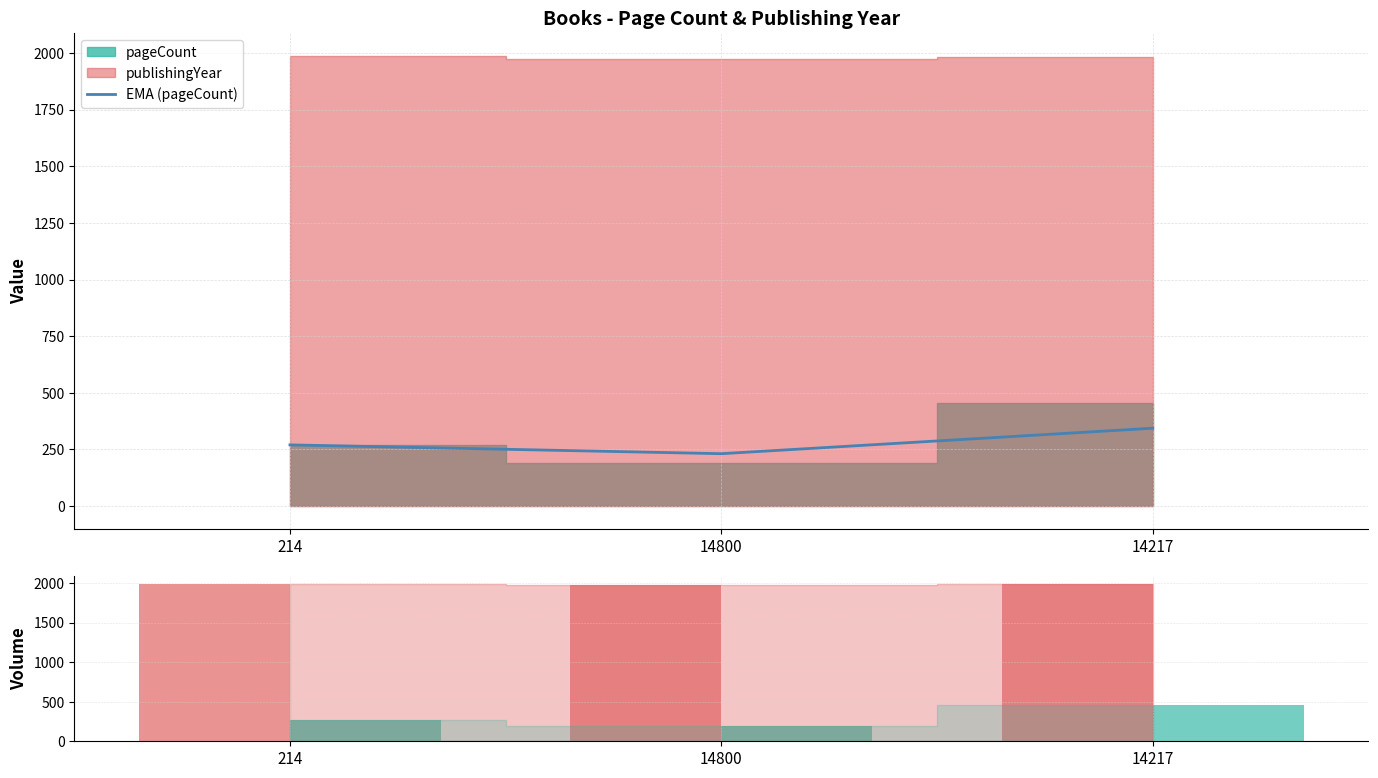

The value of pageCount at 214 is 56.8. True or false?

False